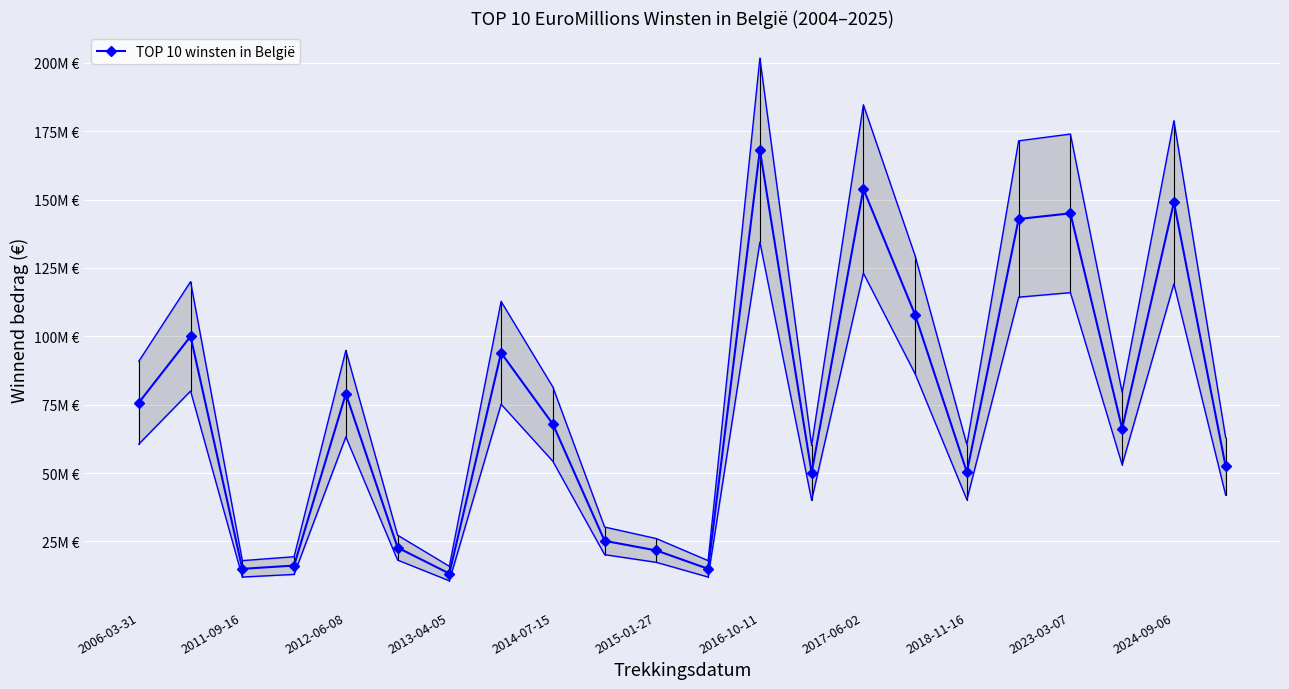

What is the difference between the maximum and second lowest values?

153085323